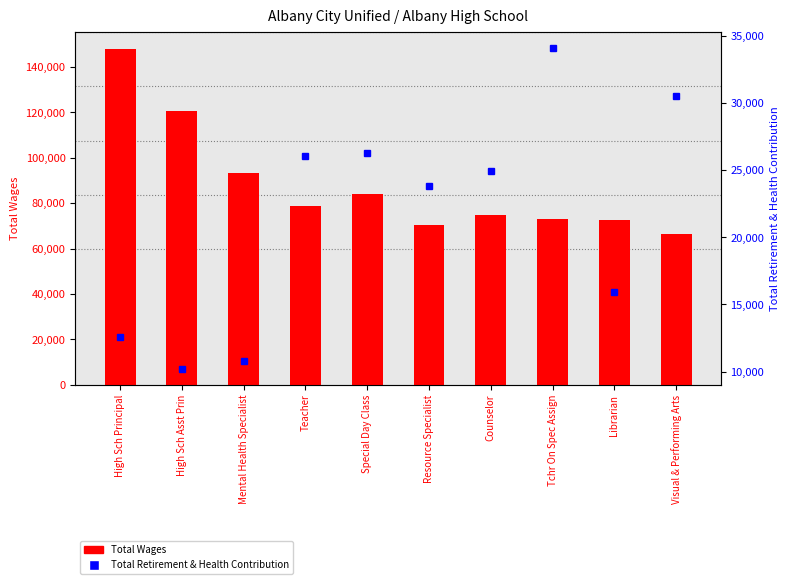

What is the value of the Total Retirement & Health Contribution bar at the 1st from the left?

12554.0